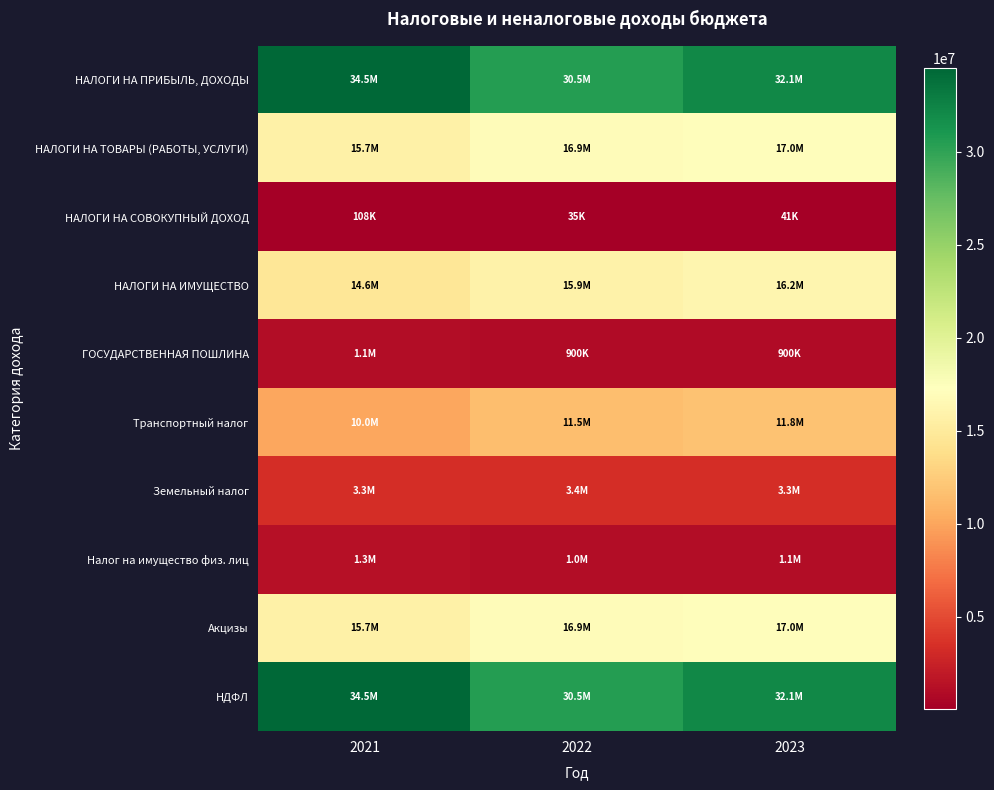

Reading left to right, what are all the values shown in this chart?

НАЛОГИ НА ПРИБЫЛЬ, ДОХОДЫ: 2021=34500000	2022=30526700	2023=32144600
НАЛОГИ НА ТОВАРЫ (РАБОТЫ, УСЛУГИ): 2021=15696300	2022=16900000	2023=17040000
НАЛОГИ НА СОВОКУПНЫЙ ДОХОД: 2021=108000	2022=35000	2023=41000
НАЛОГИ НА ИМУЩЕСТВО: 2021=14644000	2022=15910000	2023=16207000
ГОСУДАРСТВЕННАЯ ПОШЛИНА: 2021=1050000	2022=900000	2023=900000
Транспортный налог: 2021=10040000	2022=11530000	2023=11810000
Земельный налог: 2021=3304000	2022=3350000	2023=3345000
Налог на имущество физ. лиц: 2021=1300000	2022=1030000	2023=1052000
Акцизы: 2021=15696300	2022=16900000	2023=17040000
НДФЛ: 2021=34500000	2022=30526700	2023=32144600